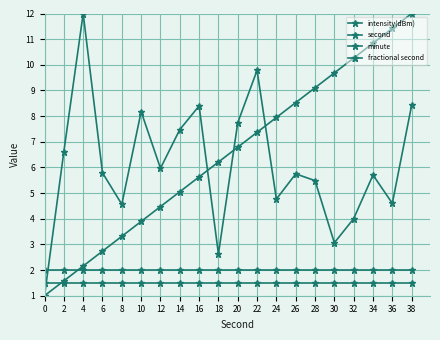

Is this an area chart (filled region under the line)?

No